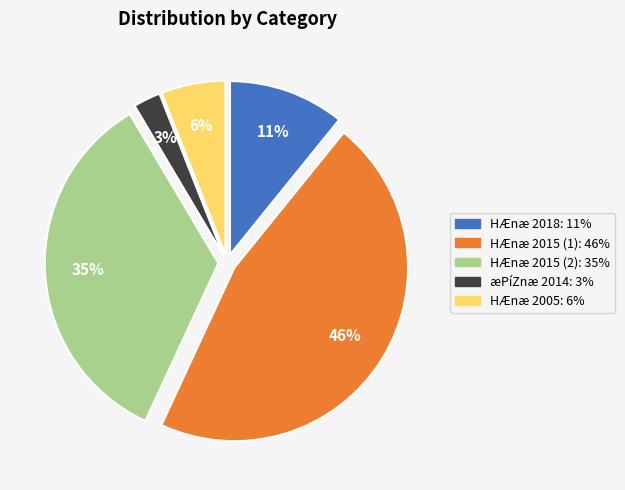

To the nearest percent, what is the average slice percentage?

20%